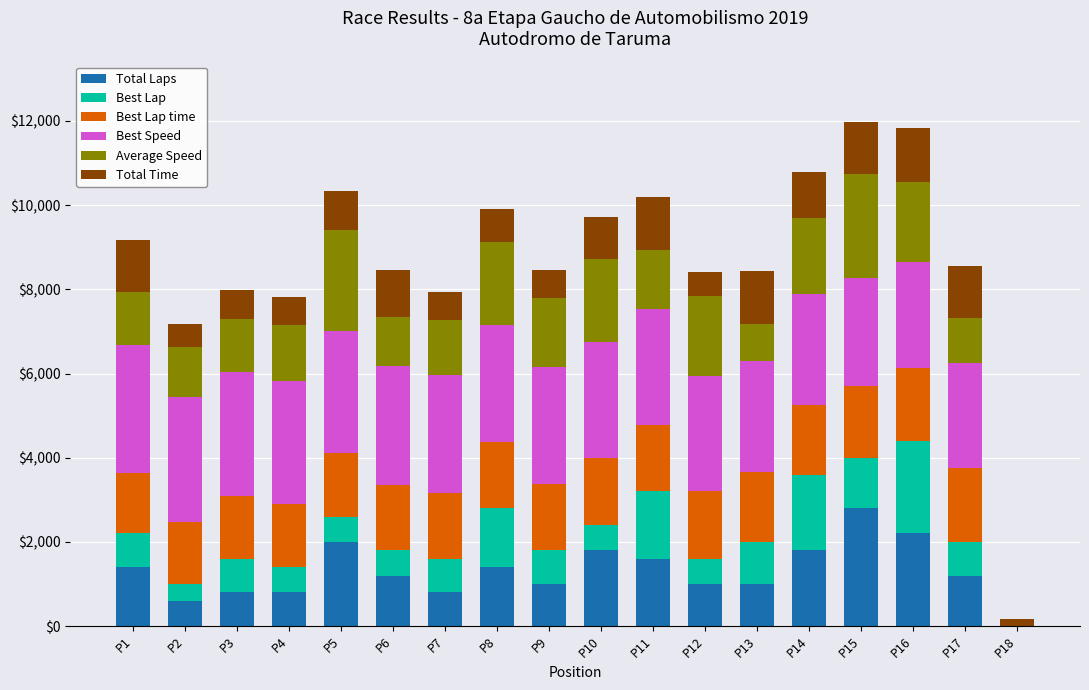

What are all the series names shown in the legend?

Total Laps, Best Lap, Best Lap time, Best Speed, Average Speed, Total Time